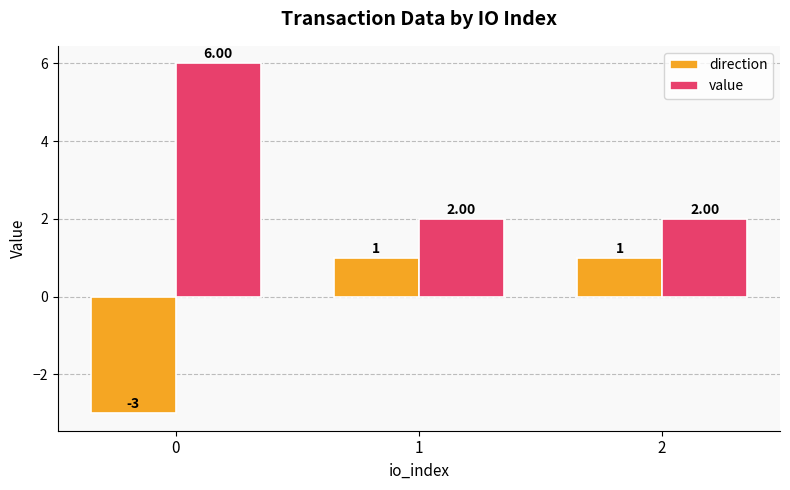

What is the spread (max minus min) of values at 0?

9.0